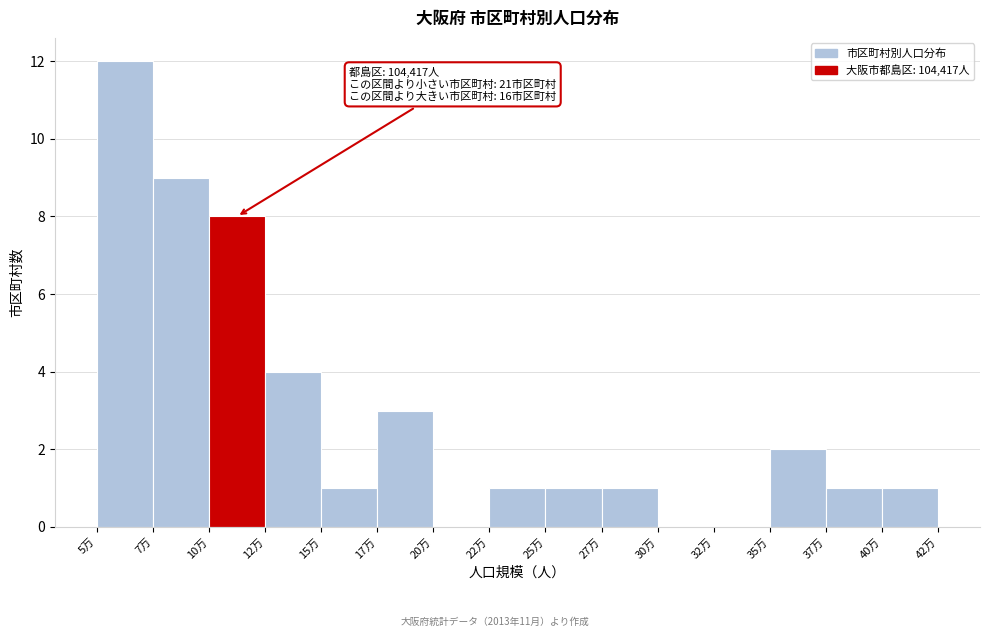

Reading left to right, list all the values displayed in this chart.

5万=12	7万=9	10万=8	12万=4	15万=1	17万=3	20万=0	22万=1	25万=1	27万=1	30万=0	32万=0	35万=2	37万=1	40万=1